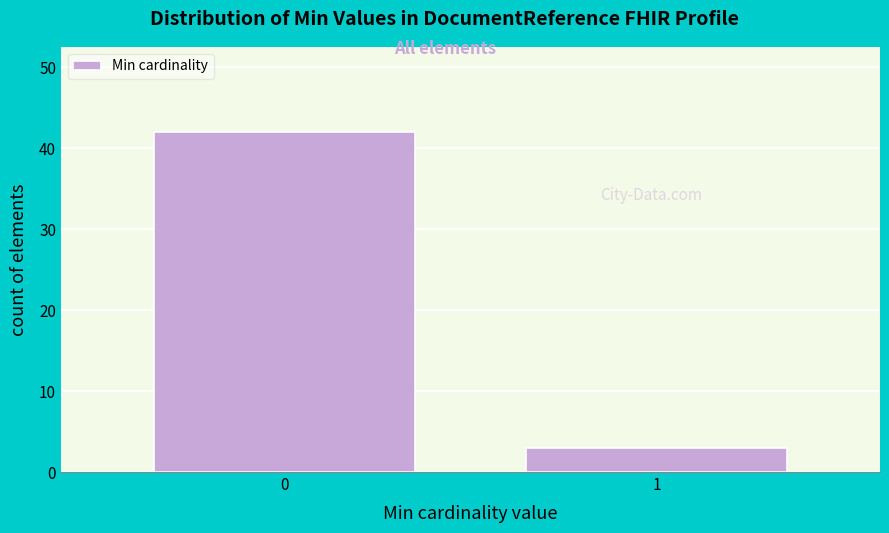

Reading left to right, what are all the values shown in this chart?

0=42	1=3